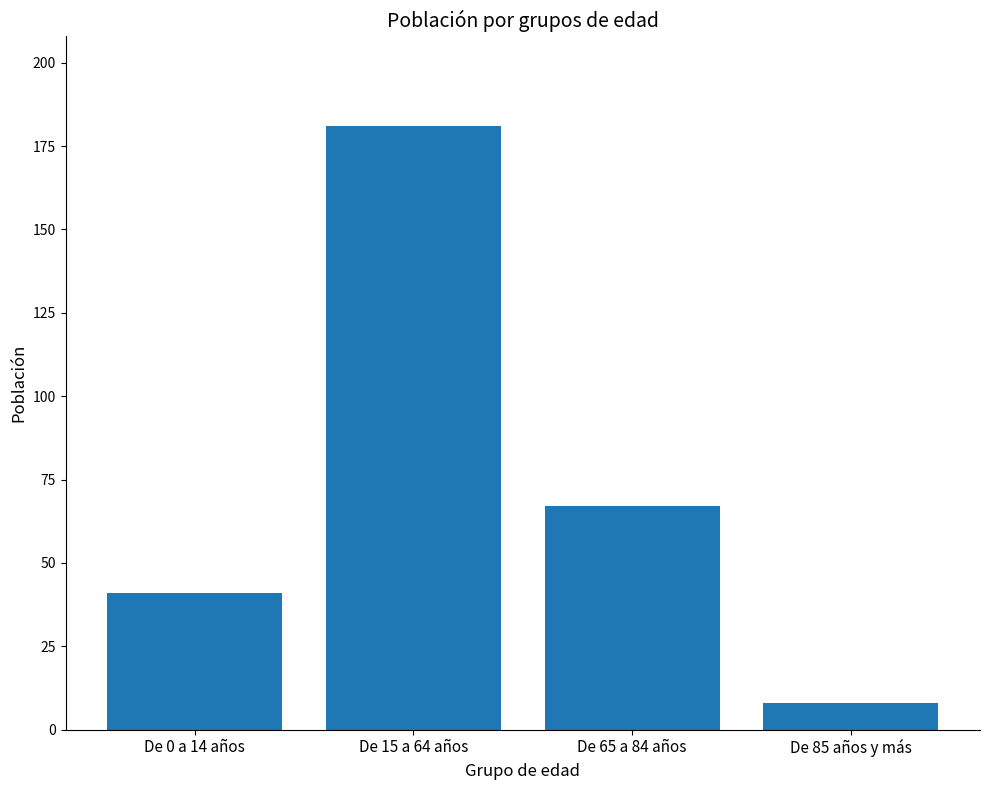

What is the difference between the values at De 85 años y más and De 0 a 14 años?

33